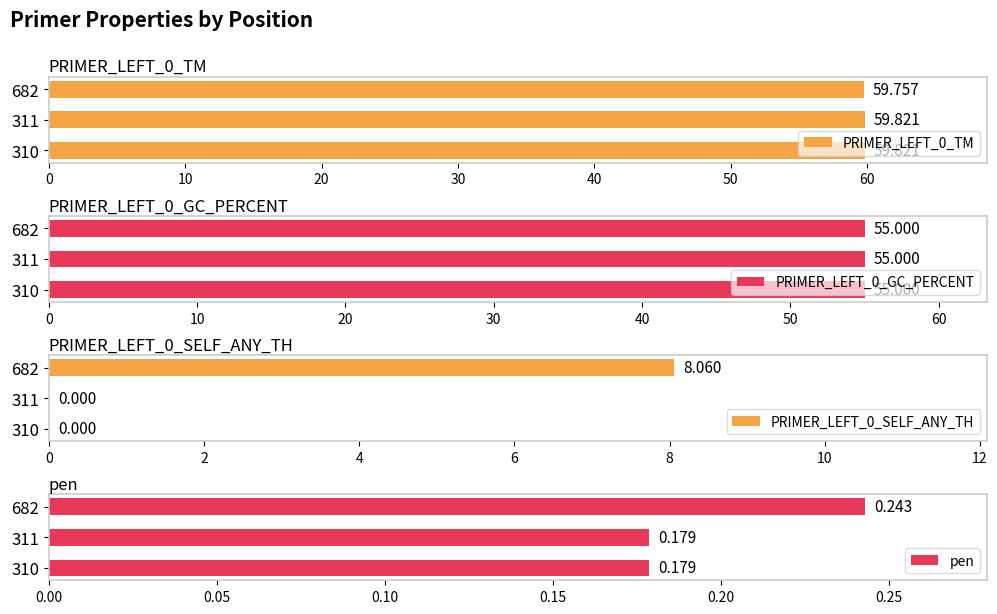

The value of pen at 311 is 0.2. True or false?

True